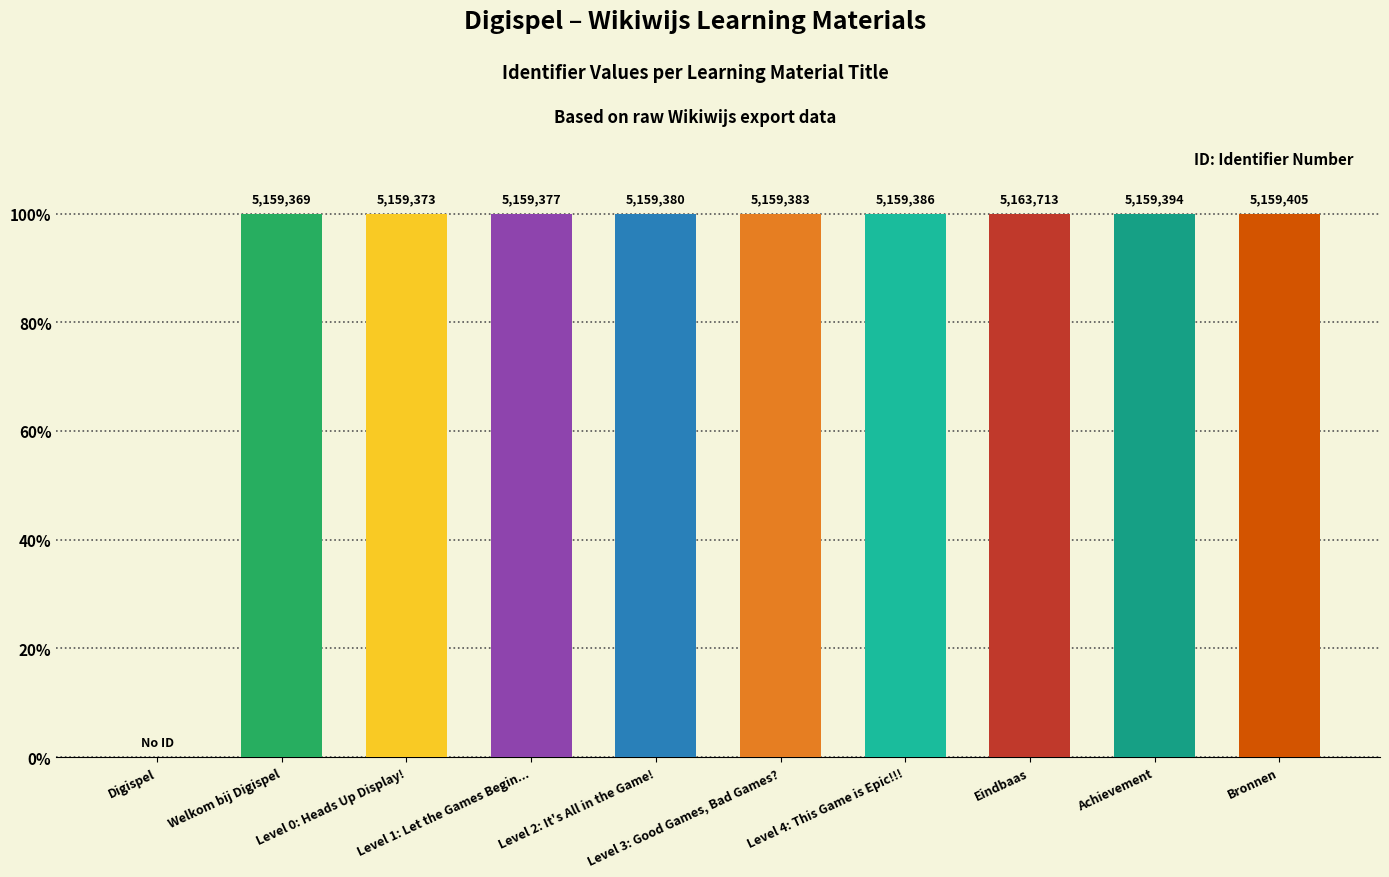

How many values are below 99?

1